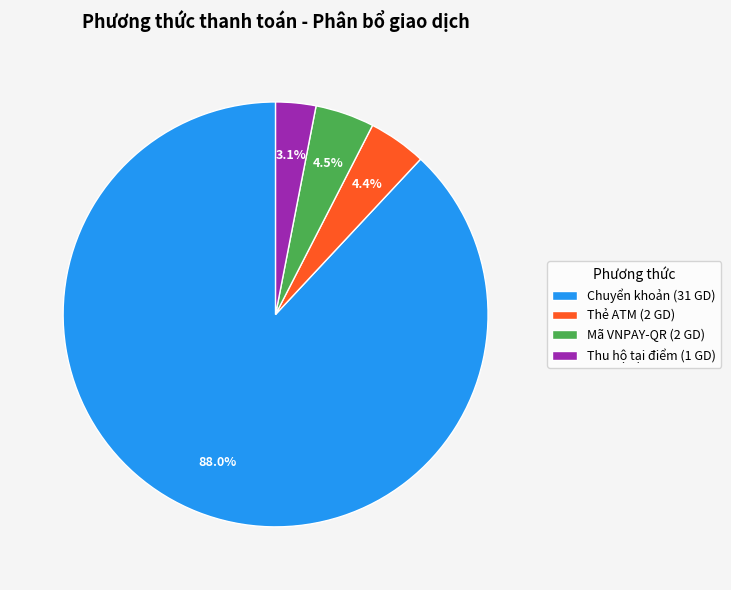

Between Thẻ ATM (2 GD) and Thu hộ tại điểm (1 GD), which is larger?

Thẻ ATM (2 GD)